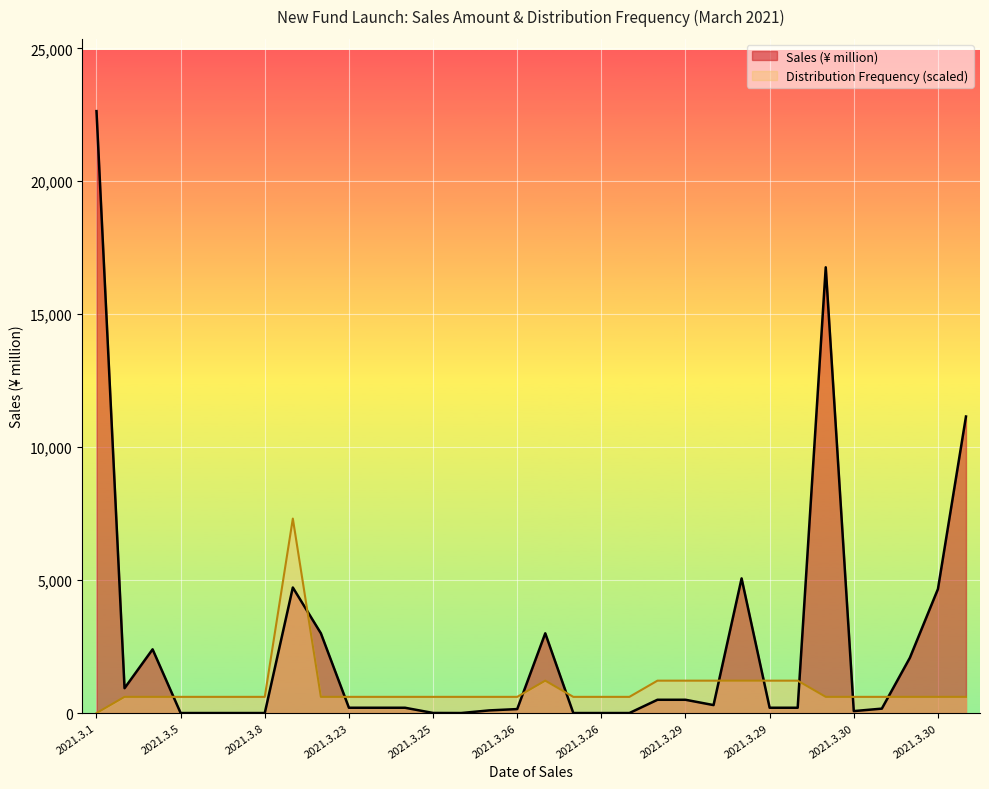

How many times do Sales (¥ million) and Distribution Frequency cross each other?

10